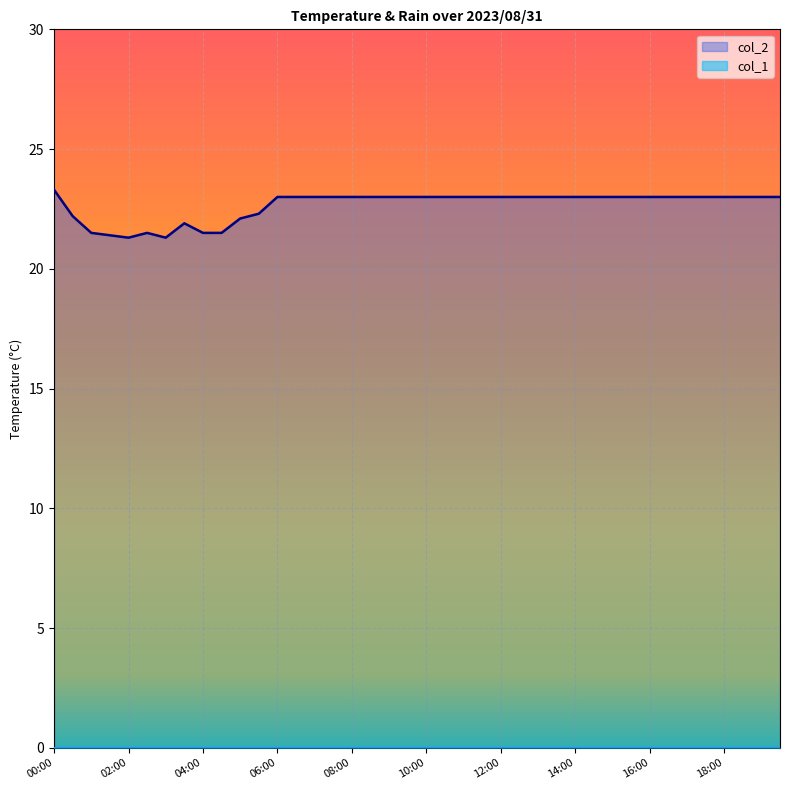

True or false: the data shows 7.3 at 00:00.

False